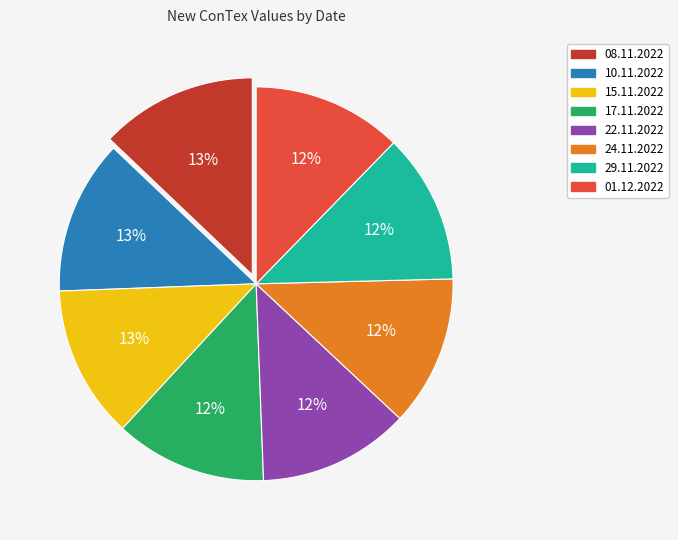

To the nearest percent, what is the difference between the largest and smallest slice percentages?

1%